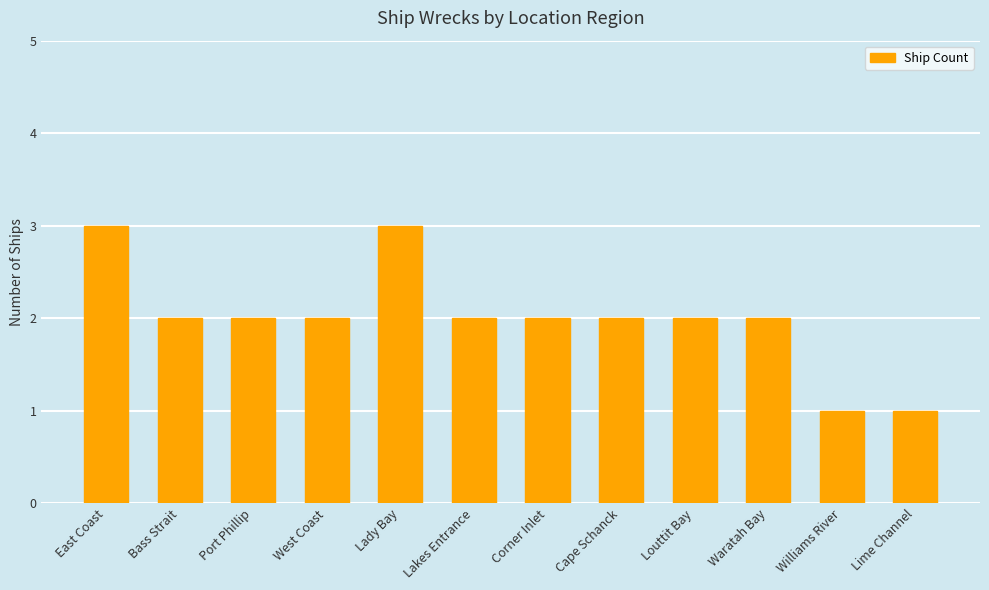

What is the difference between the maximum and minimum values?

2